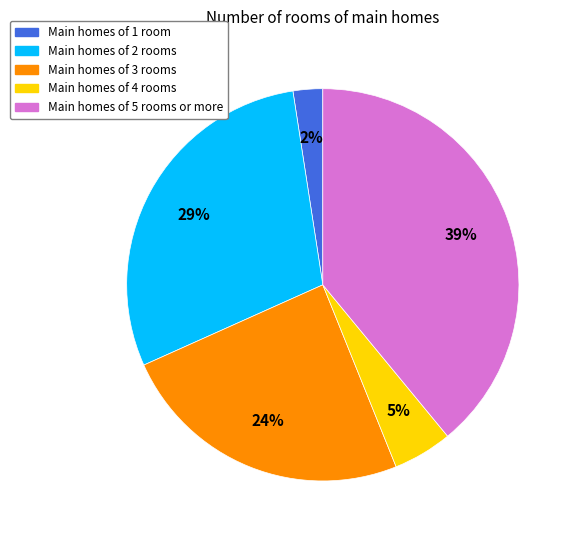

Is there any slice that represents more than half of the pie?

No